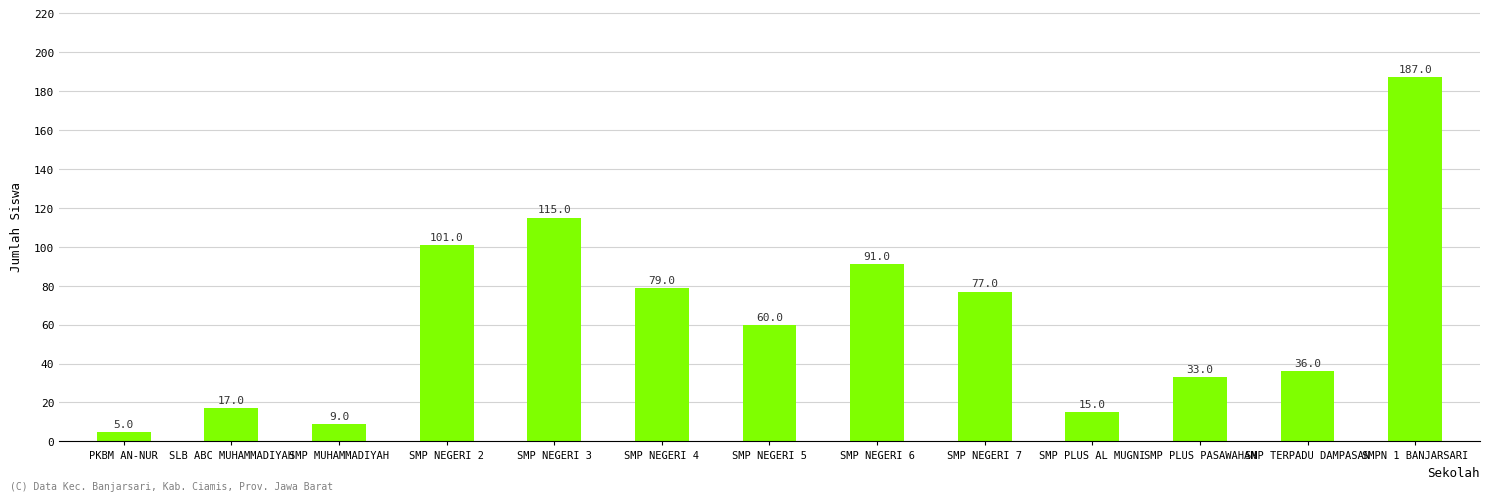

Reading left to right, transcribe all the data shown in this chart.

PKBM AN-NUR=5	SLB ABC MUHAMMADIYAH=17	SMP MUHAMMADIYAH=9	SMP NEGERI 2=101	SMP NEGERI 3=115	SMP NEGERI 4=79	SMP NEGERI 5=60	SMP NEGERI 6=91	SMP NEGERI 7=77	SMP PLUS AL MUGNI=15	SMP PLUS PASAWAHAN=33	SMP TERPADU DAMPASAN=36	SMPN 1 BANJARSARI=187